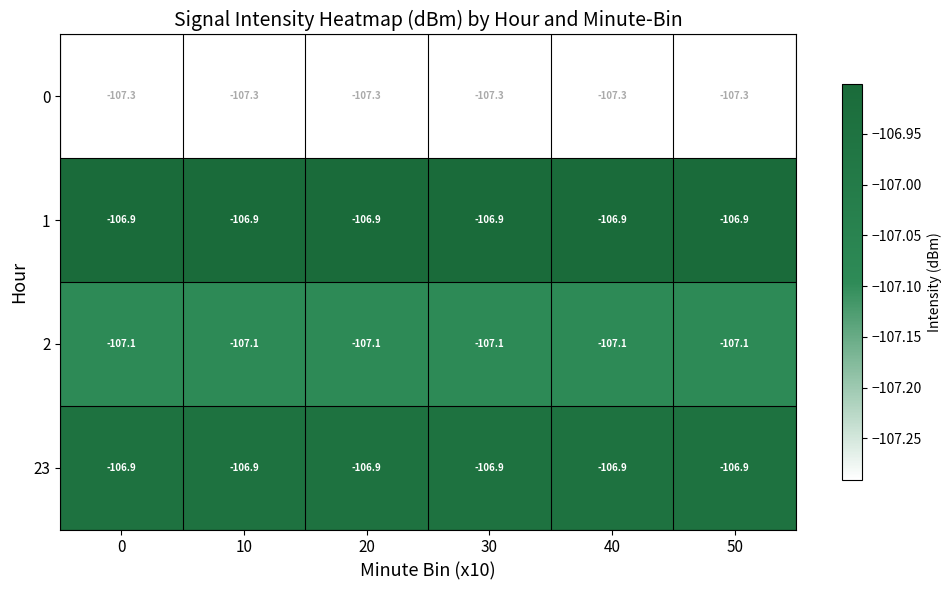

What is the sum of the 0 values at 0 and 40?

-214.6